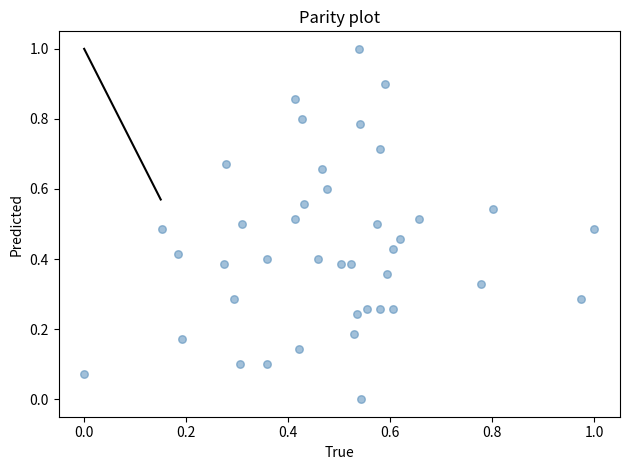

What is the range of X values (max minus min)?

1.0